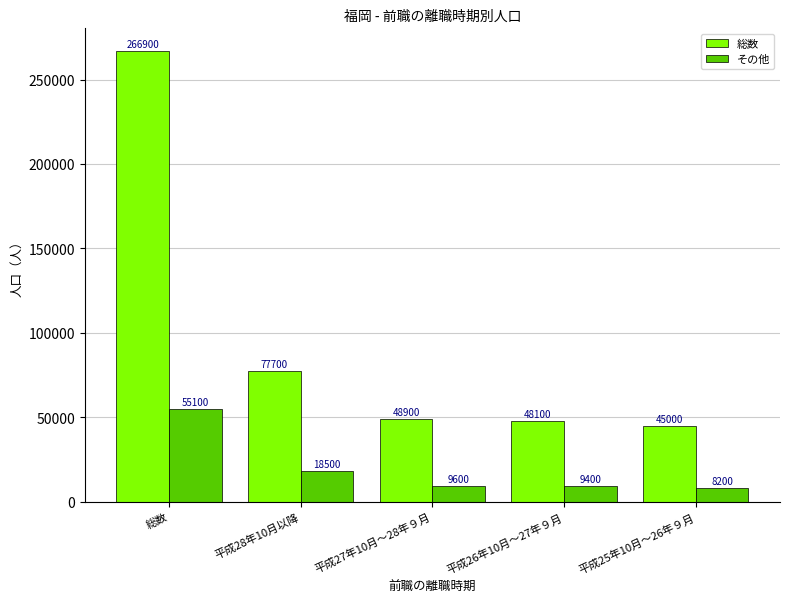

What is the average value of the 総数 series?

97320